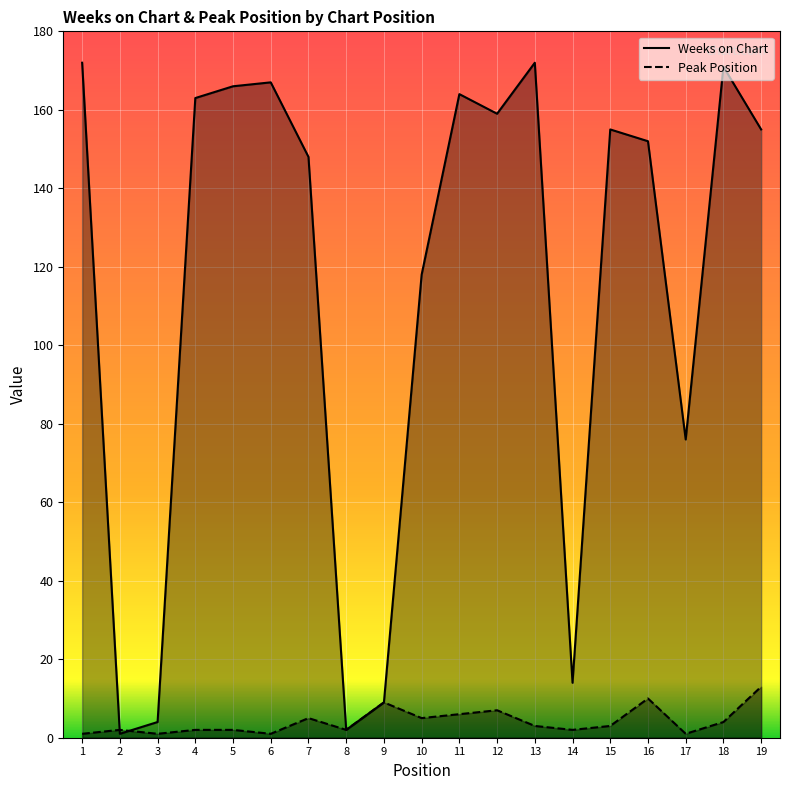

Reading right to left, transcribe all the data shown in this chart.

Weeks on Chart: 19=155	18=171	17=76	16=152	15=155	14=14	13=172	12=159	11=164	10=118	9=9	8=2	7=148	6=167	5=166	4=163	3=4	2=1	1=172
Peak Position: 19=13	18=4	17=1	16=10	15=3	14=2	13=3	12=7	11=6	10=5	9=9	8=2	7=5	6=1	5=2	4=2	3=1	2=2	1=1